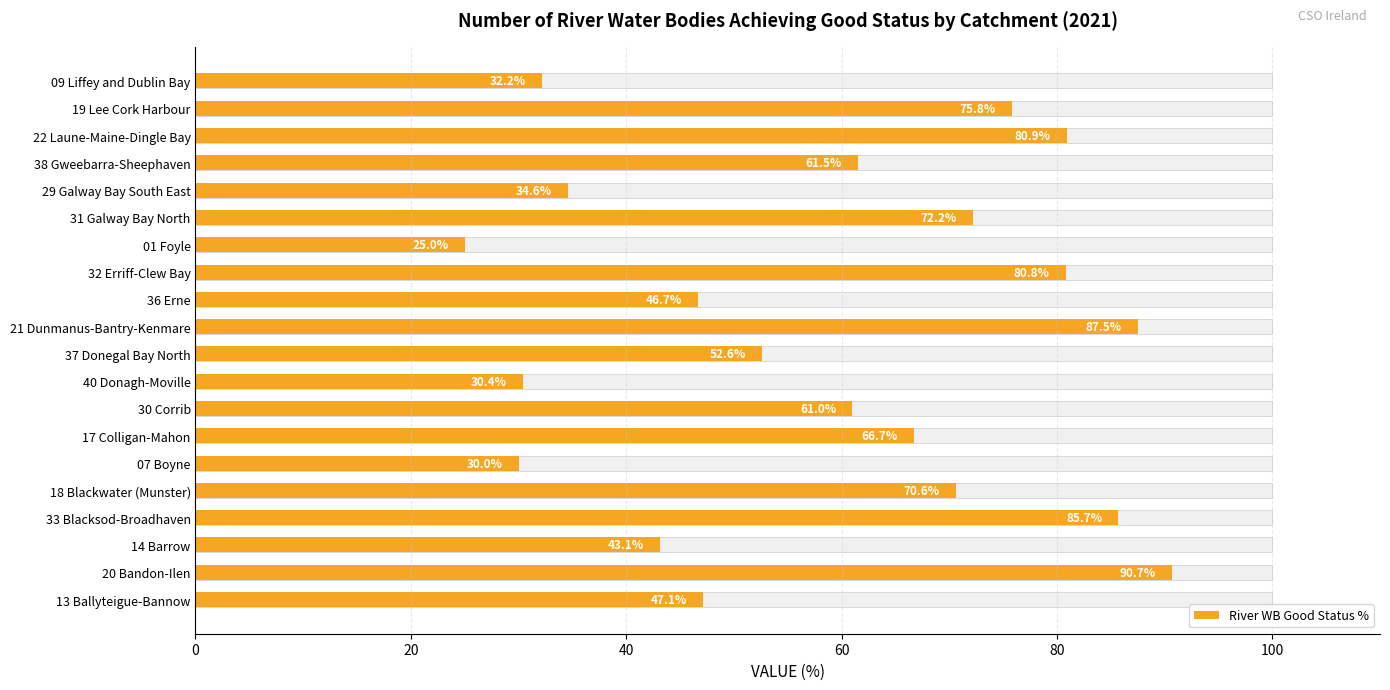

What is the sum of all values?

1175.1